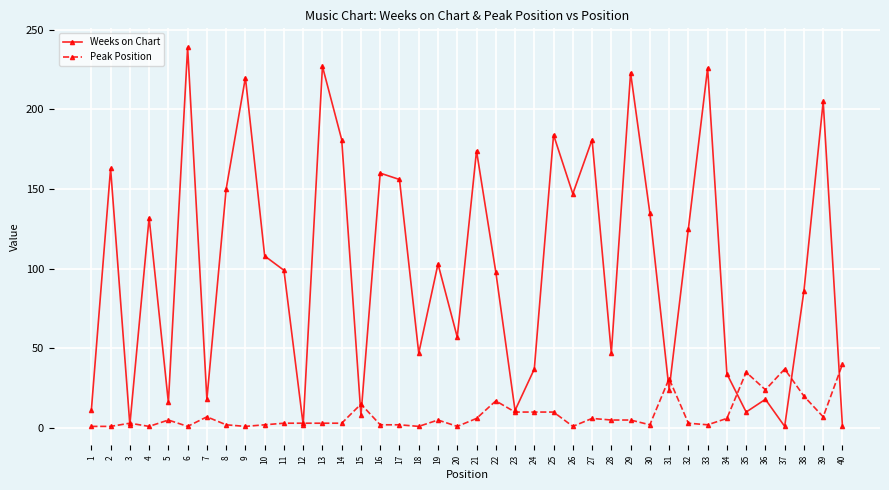

At which label does Weeks on Chart reach its peak?

6